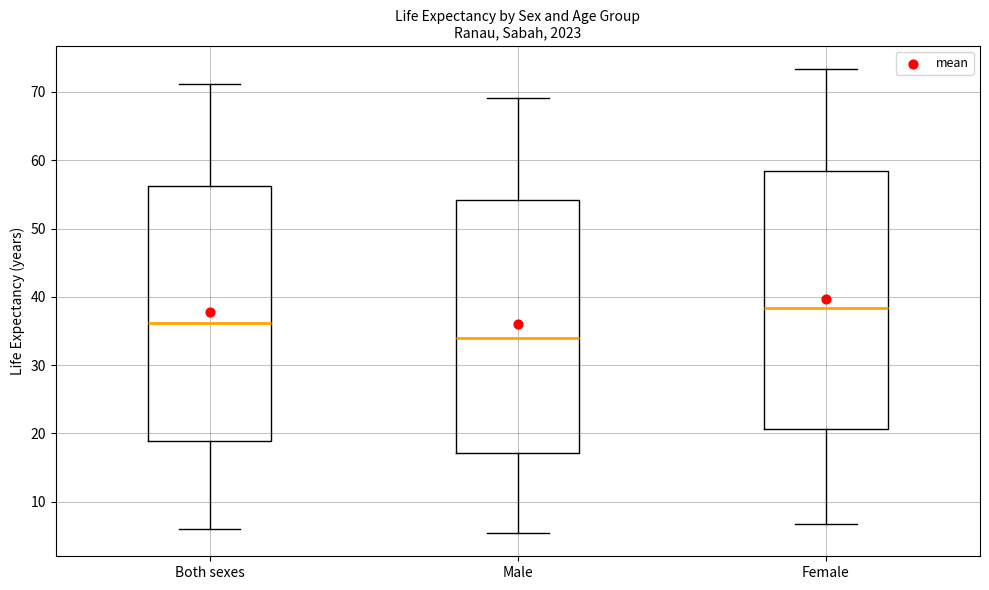

Reading left to right, read every box against the y-axis: the position of its median line, the range the box covers, and the ends of its whiskers. The values are not printed on the chart, so give them approximately, as read against the axis.

Both sexes: median 36, box 19 to 56, whiskers 6 to 71
Male: median 34, box 17 to 54, whiskers 5 to 69
Female: median 38, box 21 to 58, whiskers 7 to 73